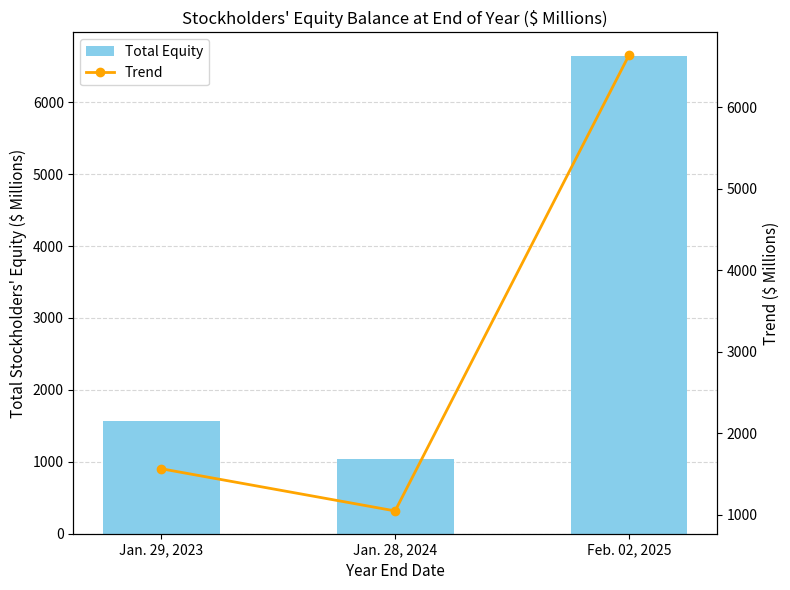

How many distinct data groups are displayed?

2